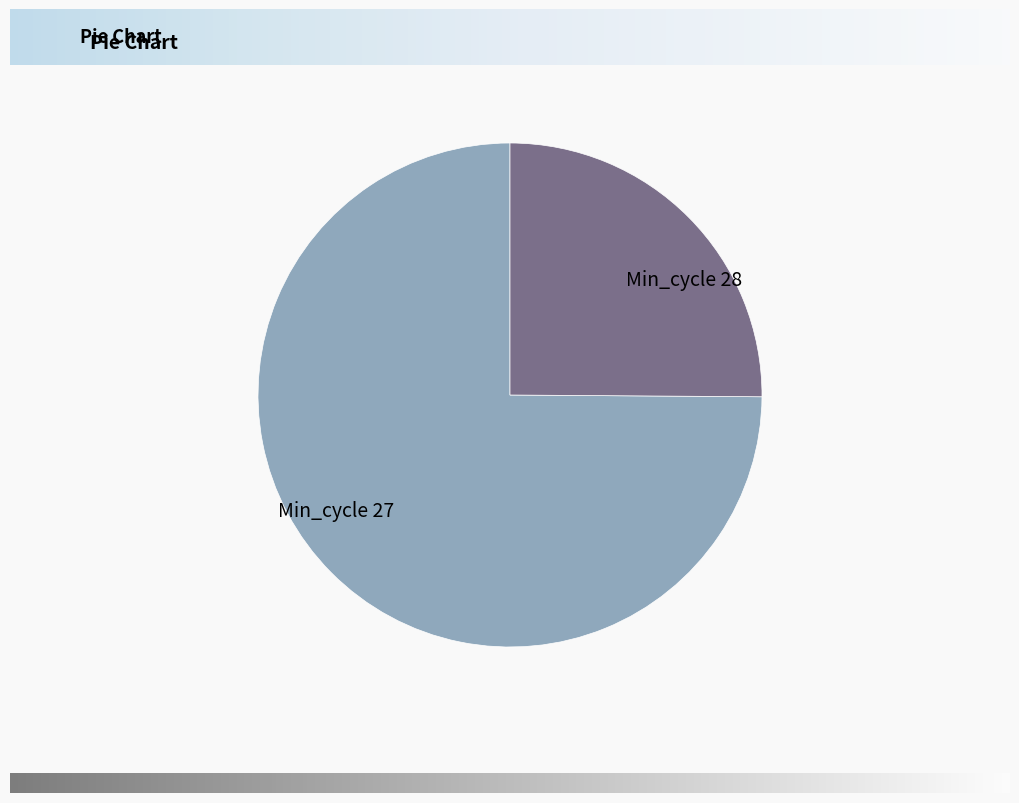

The Min_cycle 27 slice represents 60% of the pie. True or false?

False